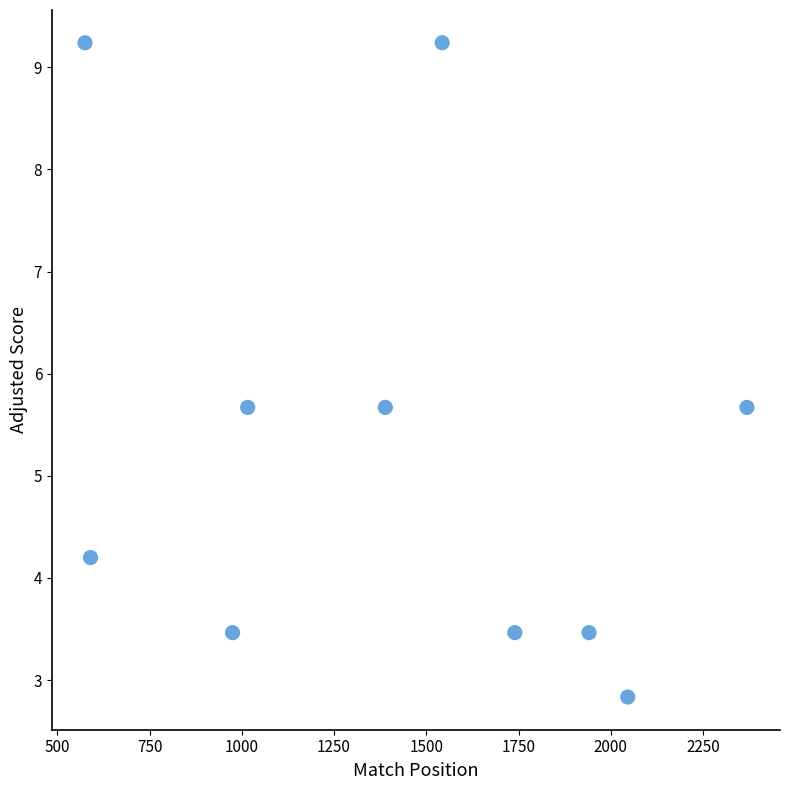

What is the average X value?

1418.4